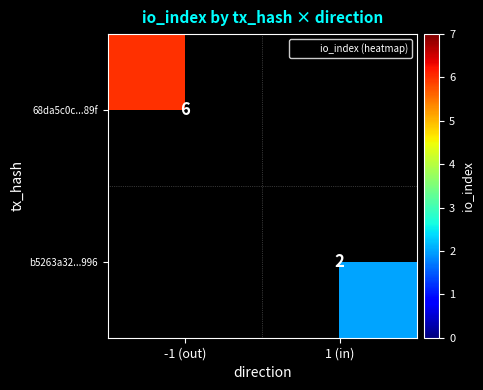

Rank the series by their average value, from lowest to highest.

68da5c0c...89f, b5263a32...996